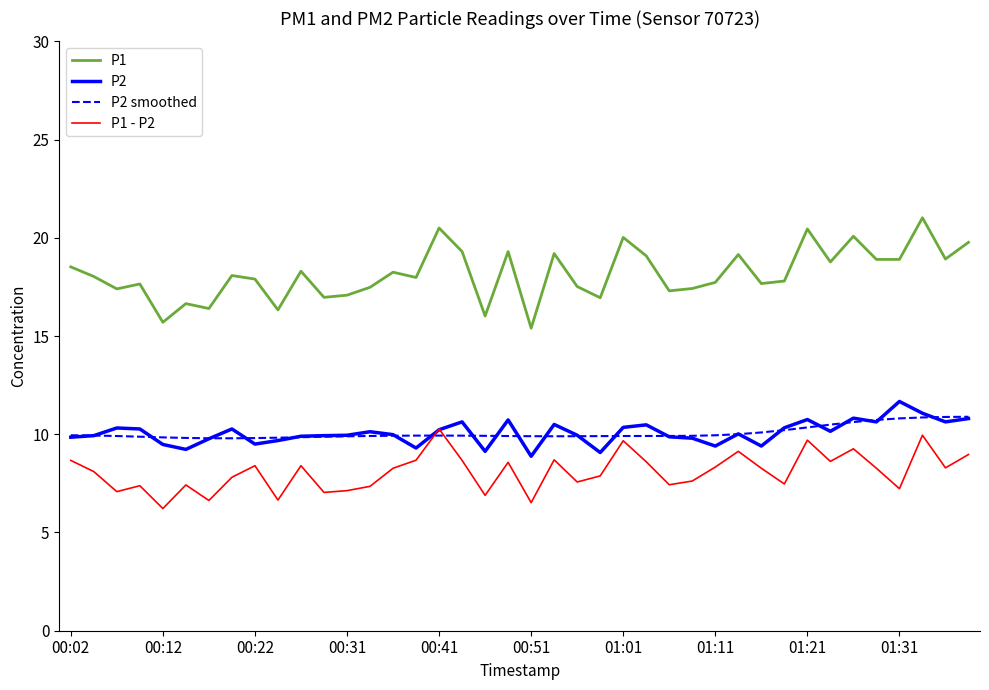

Which series has the largest total across all categories?

P1